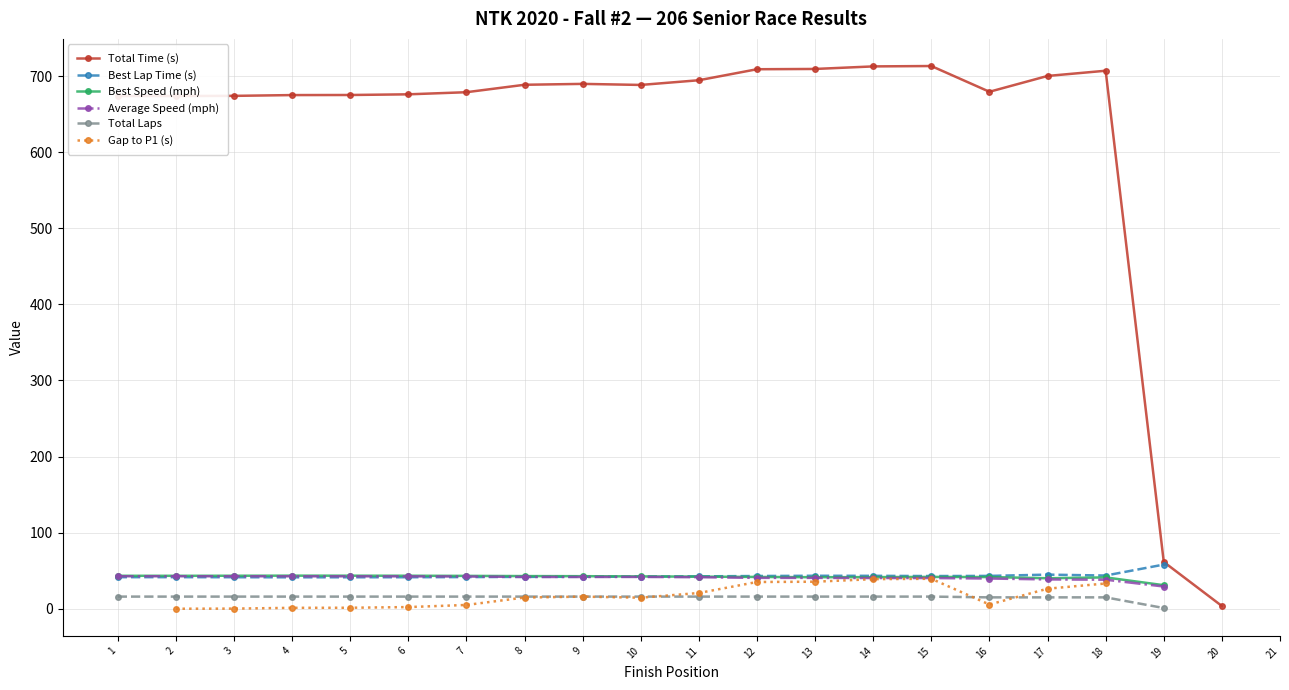

What is the average value of the Gap to P1 (s) series?

13.8